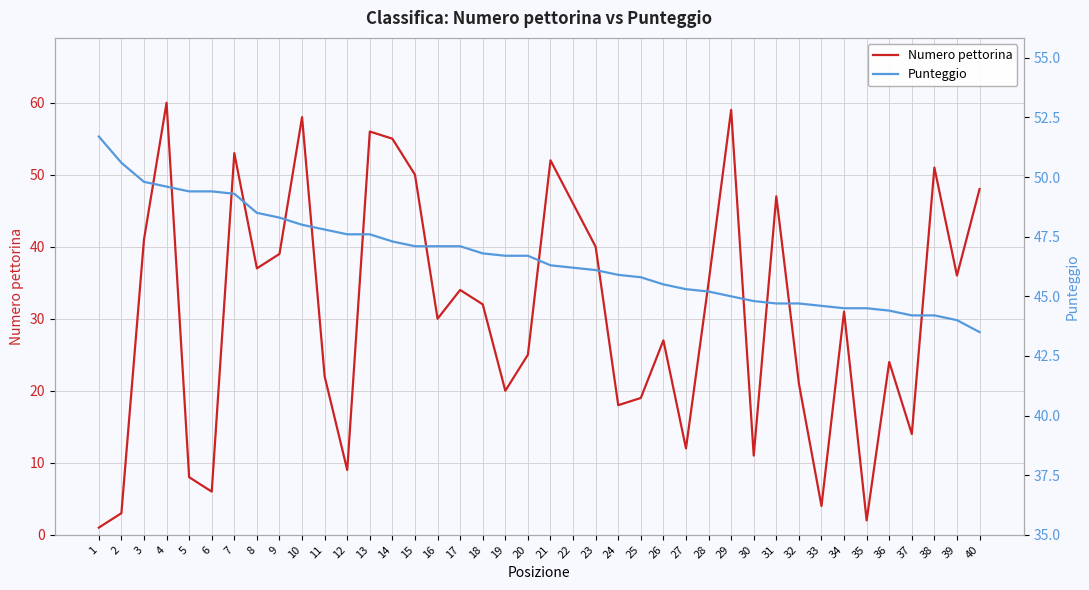

Rank the series by their maximum value, from highest to lowest.

Numero pettorina, Punteggio